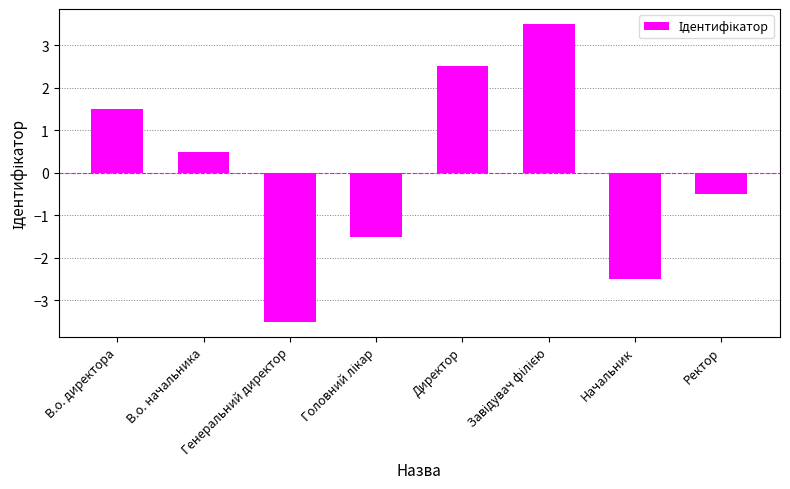

What is the greatest value displayed?

3.5